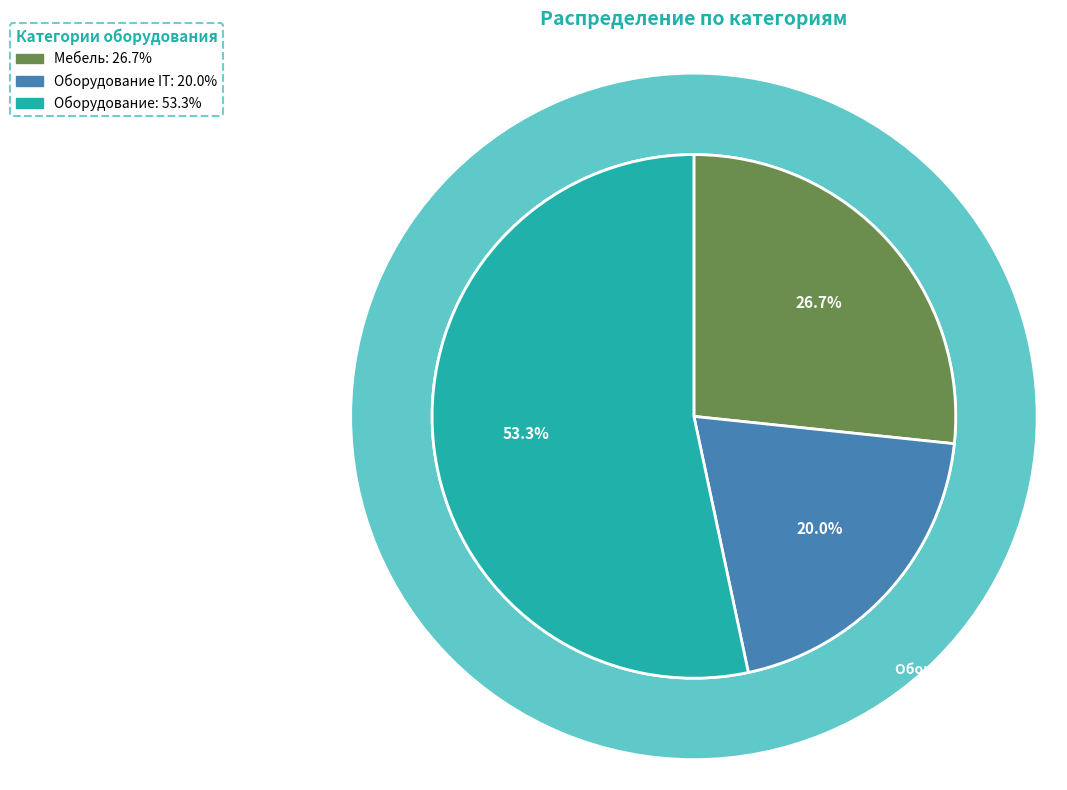

How many segments does this pie chart have?

3